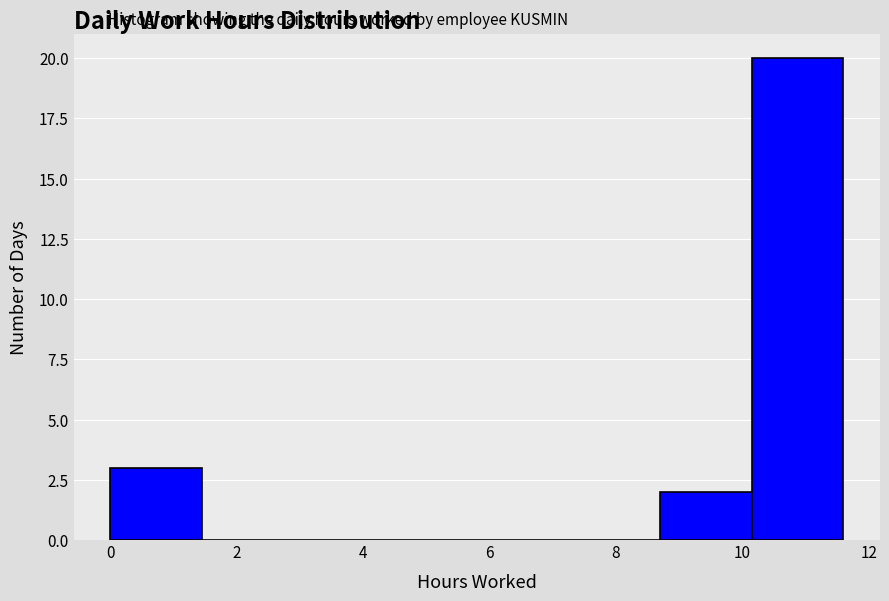

Over which range of the x-axis is the bar tallest?

10.15 to 11.60